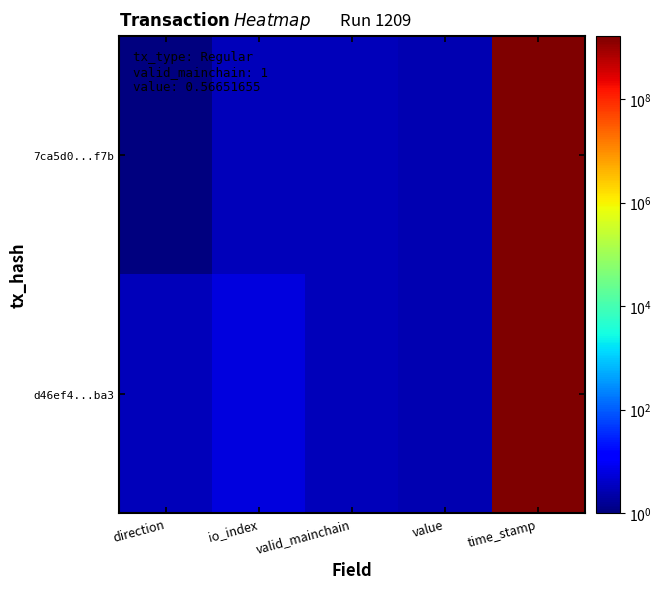

Which series has the widest spread of values?

7ca5d0...f7b